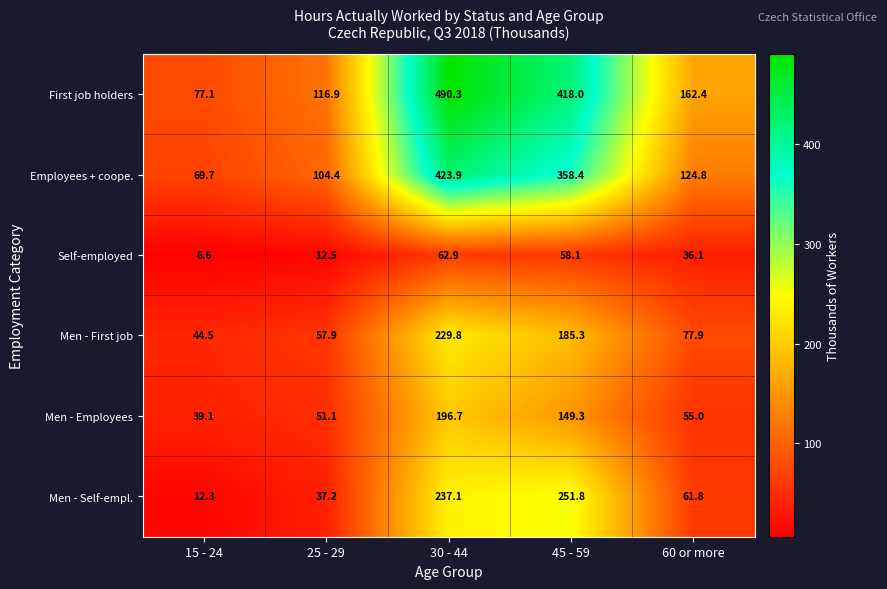

At 15 - 24, list the series in order from largest to smallest.

First job holders, Employees + coope., Men - First job, Men - Employees, Men - Self-empl., Self-employed